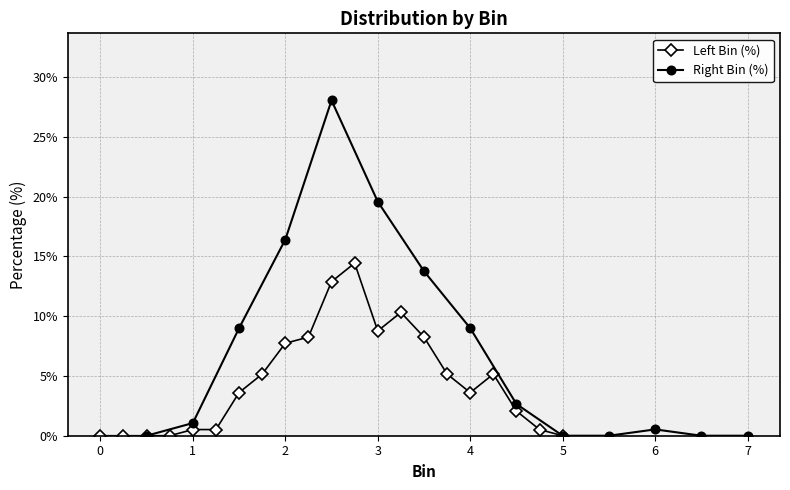

How many values in the Left Bin (%) series are below 3?

9